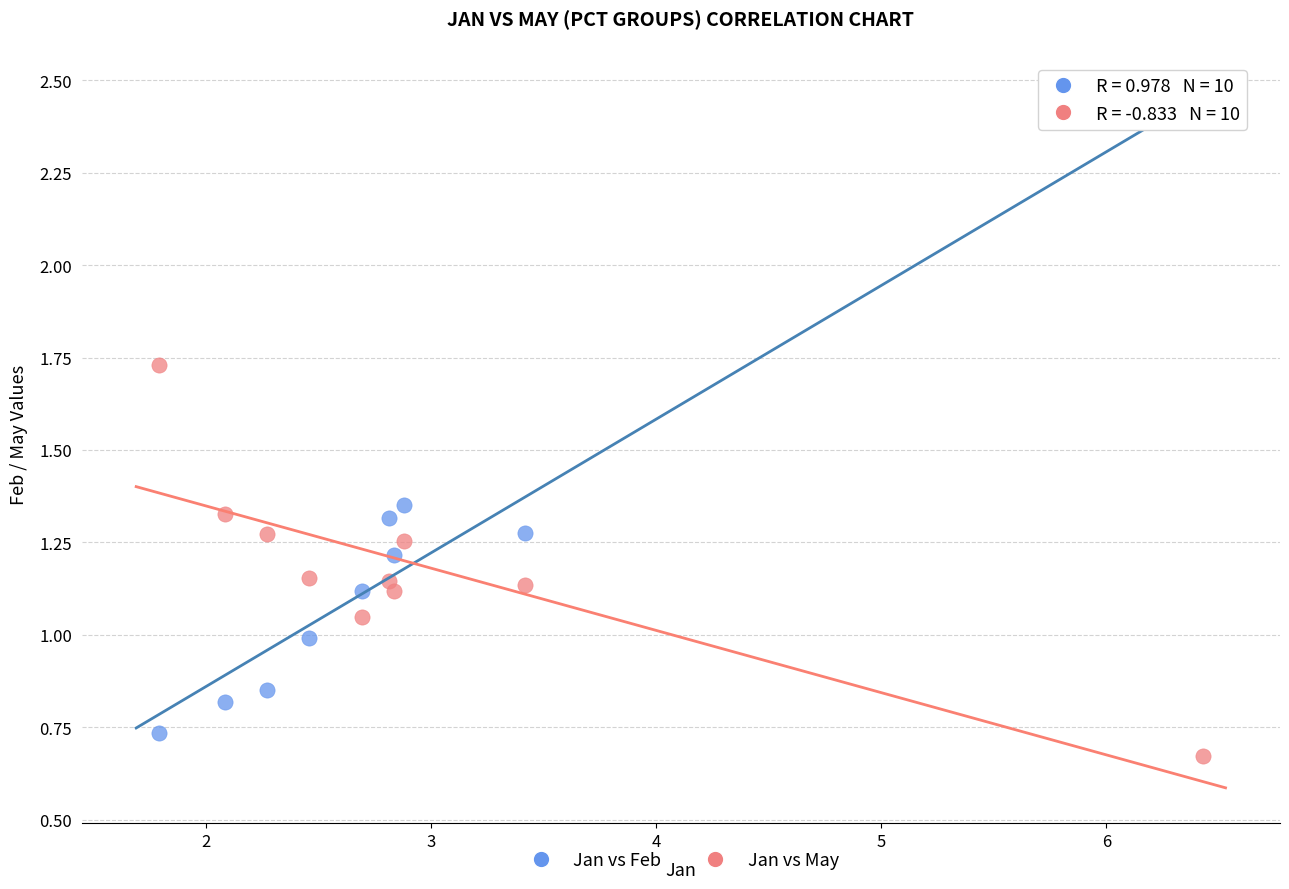

Which series reaches the maximum Y coordinate?

Jan vs Feb